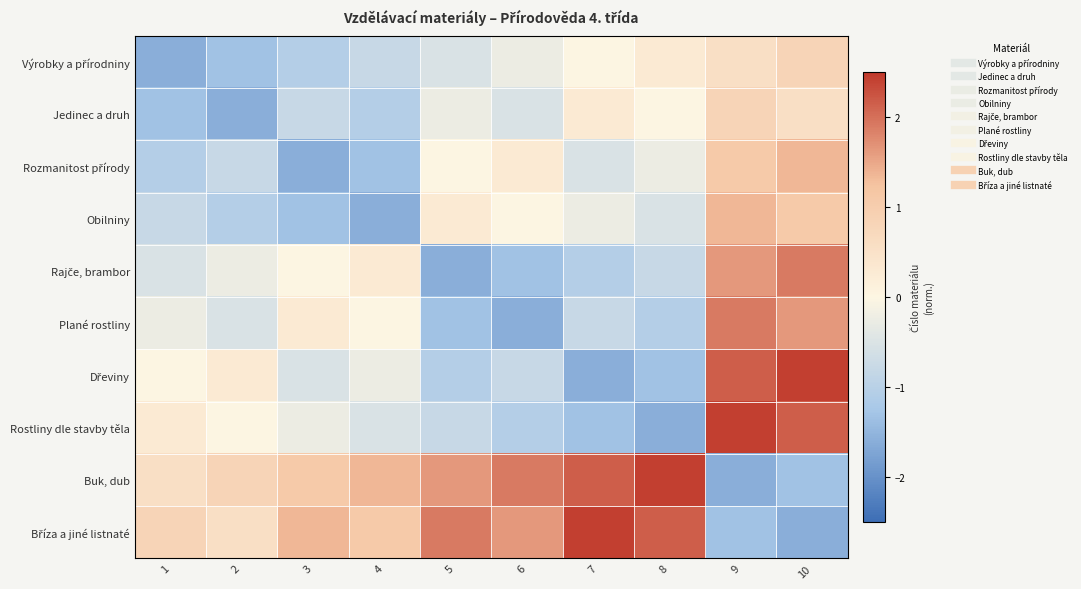

Between 3 and 5, which series saw the biggest shift?

Rozmanitost přírody